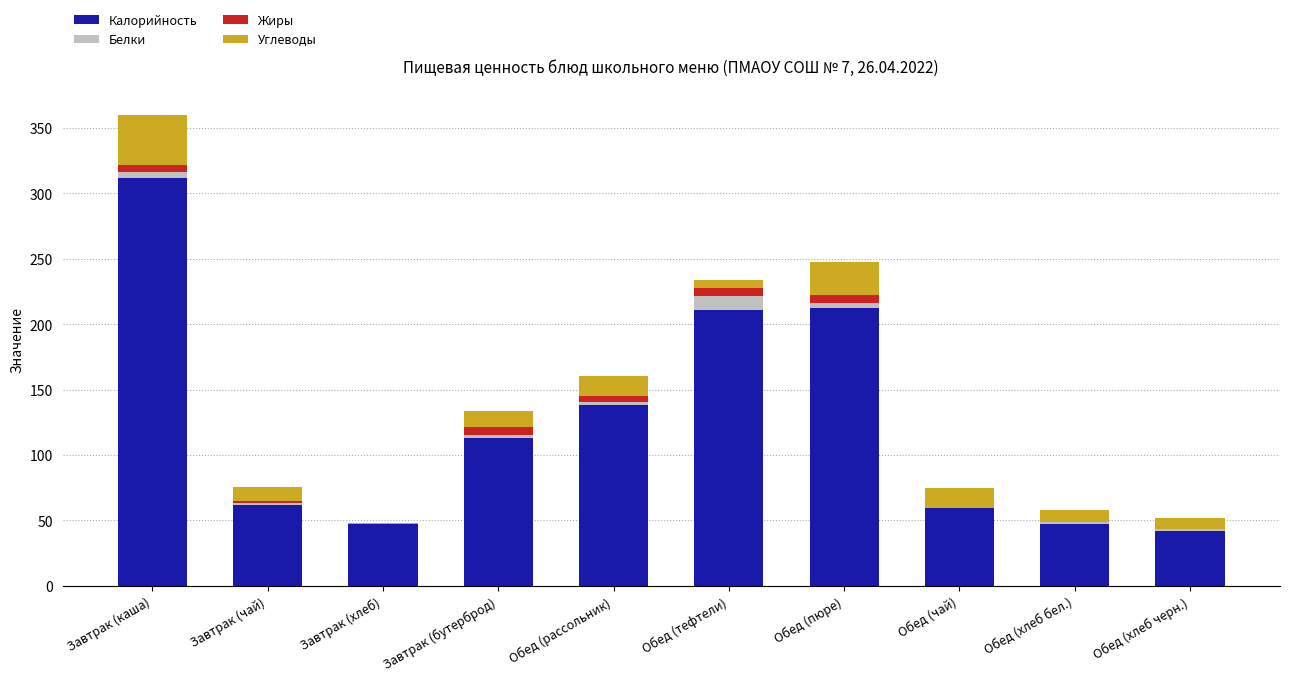

Is it true that Калорийность equals 51.5 at Обед (рассольник)?

False